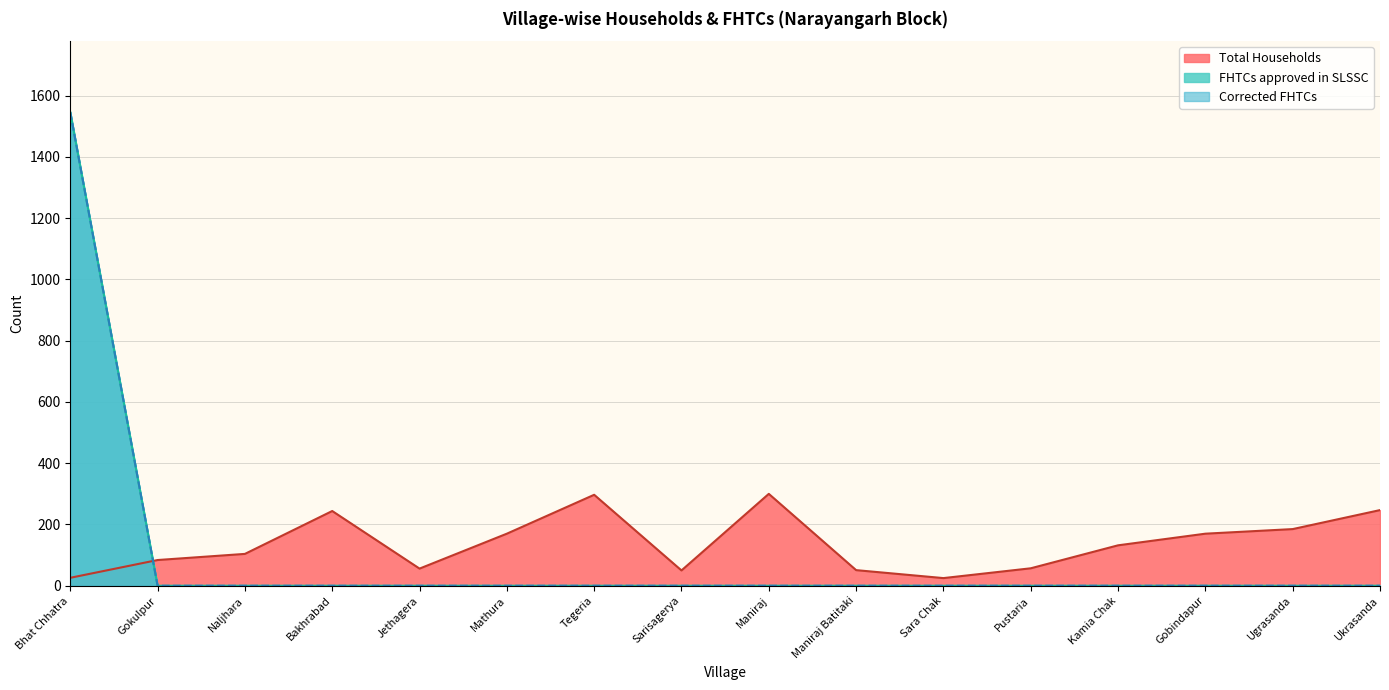

Is the value of FHTCs approved in SLSSC at Ugrasanda greater than the value of Corrected FHTCs at Sara Chak?

No